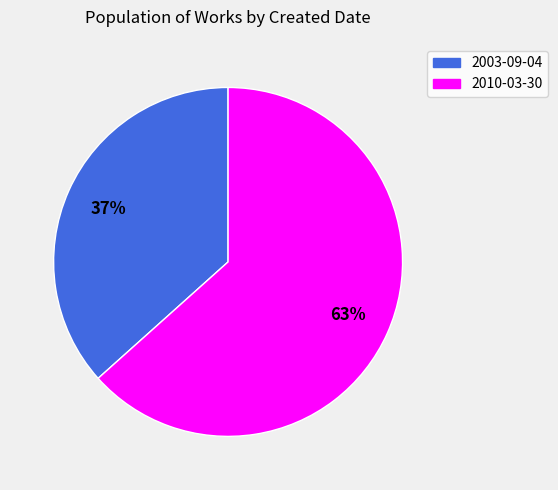

Approximately how many times larger is the value at 2010-03-30 compared to 2003-09-04?

1.7